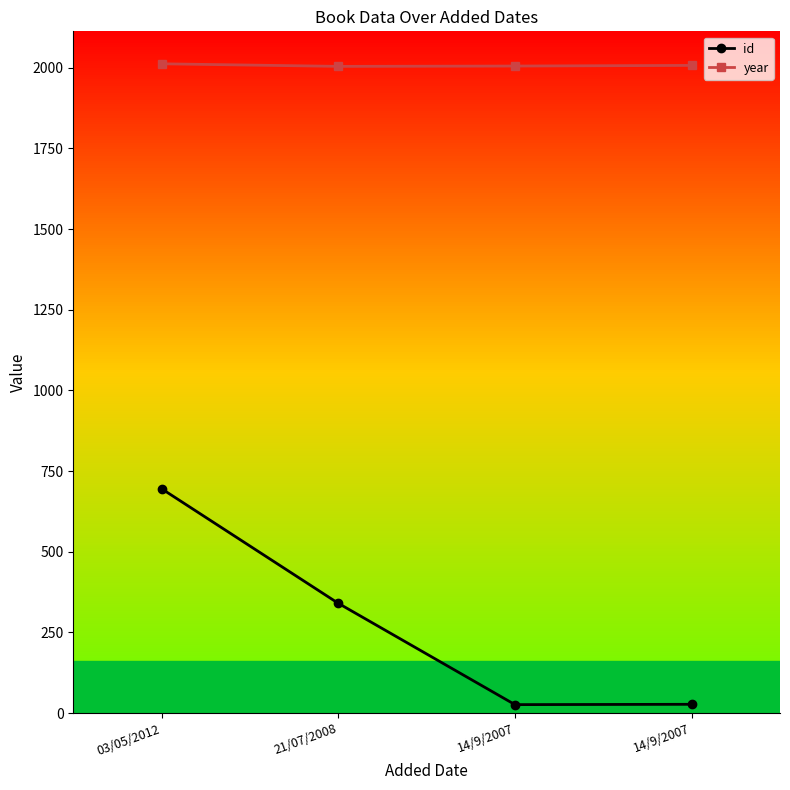

Between 03/05/2012 and 14/9/2007, which series saw the biggest shift?

id